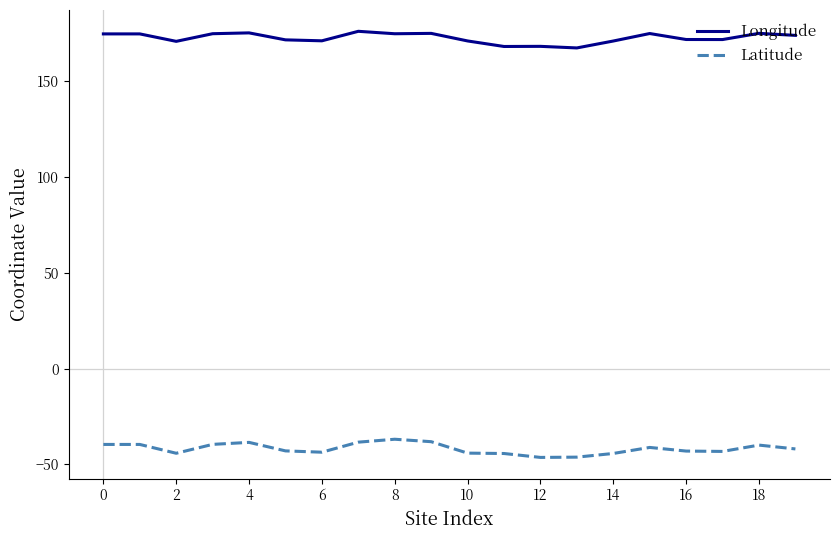

True or false: Longitude and Latitude intersect in this chart.

False